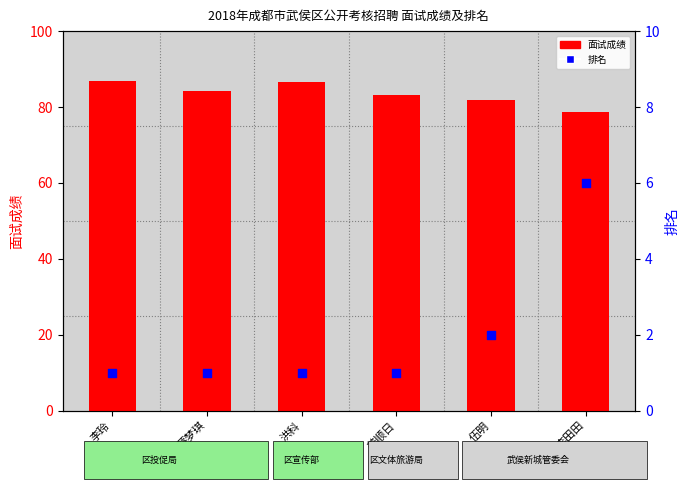

Which series has the largest total across all categories?

面试成绩